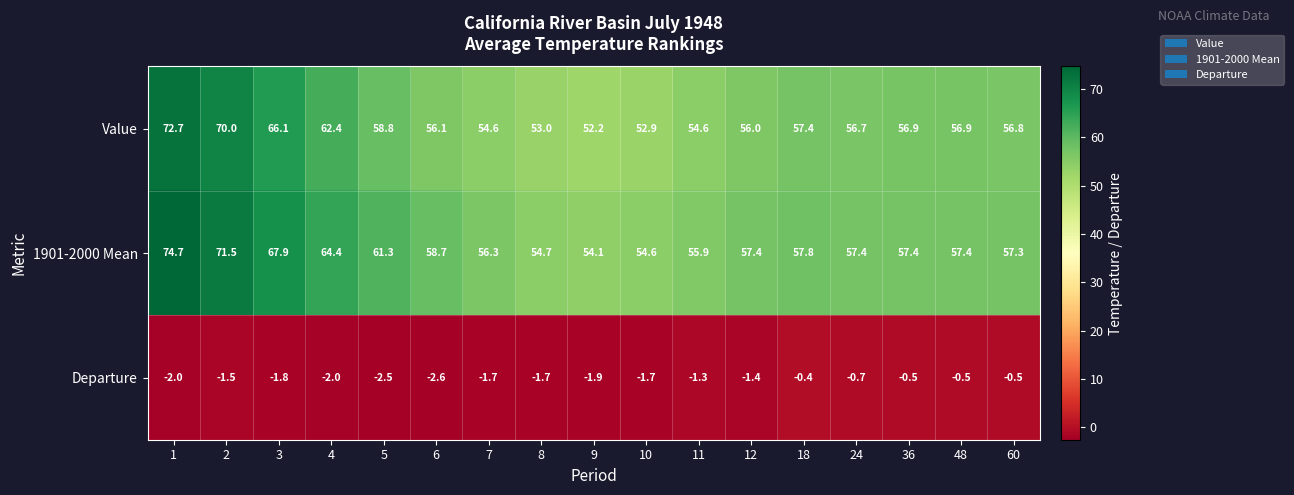

What is the total value across all series at 60?

113.6